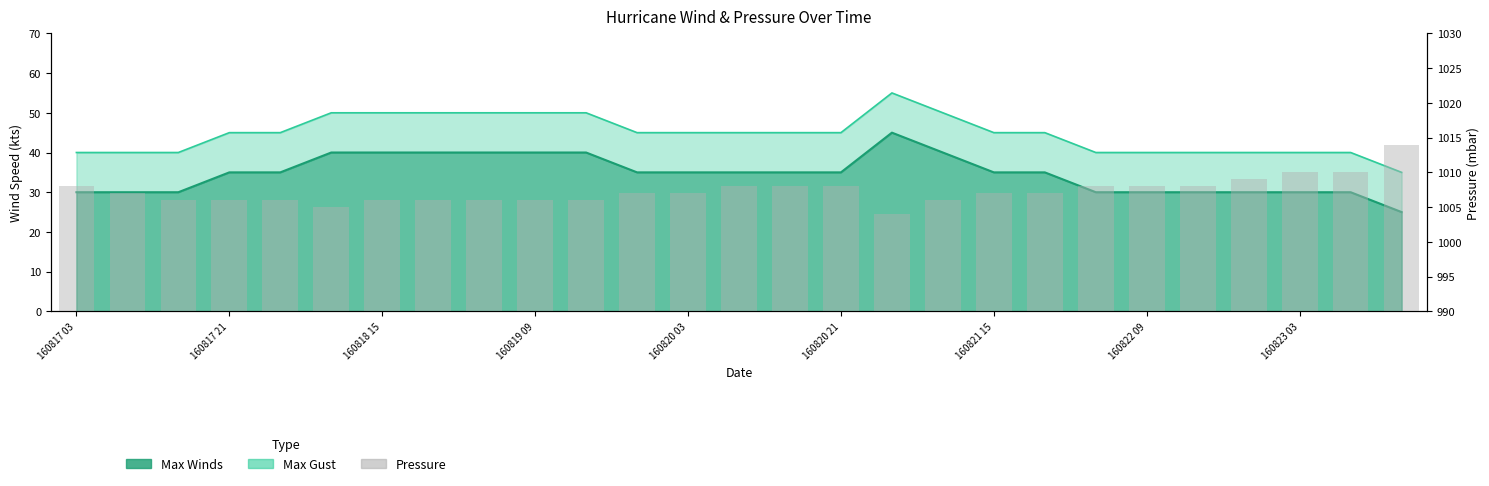

What value does the Max Winds series have at 11, to the nearest 5?

35